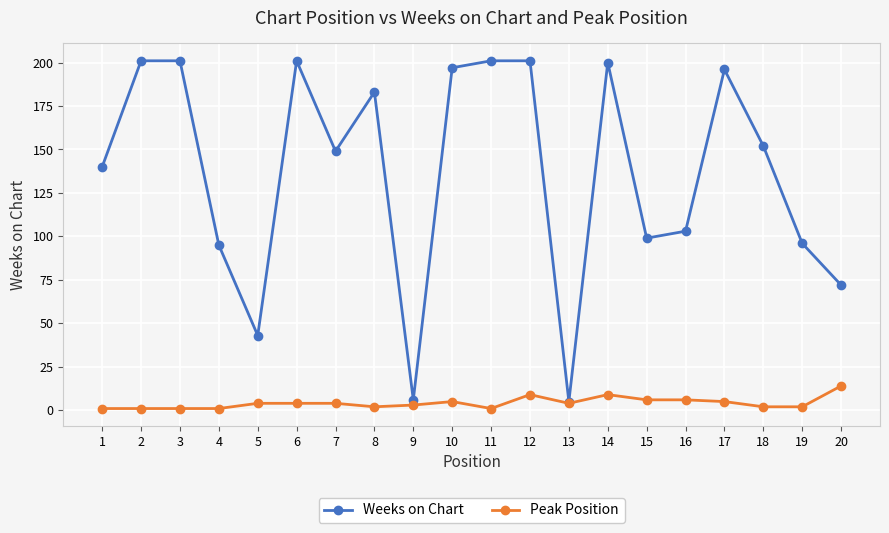

What is the greatest value displayed?

201